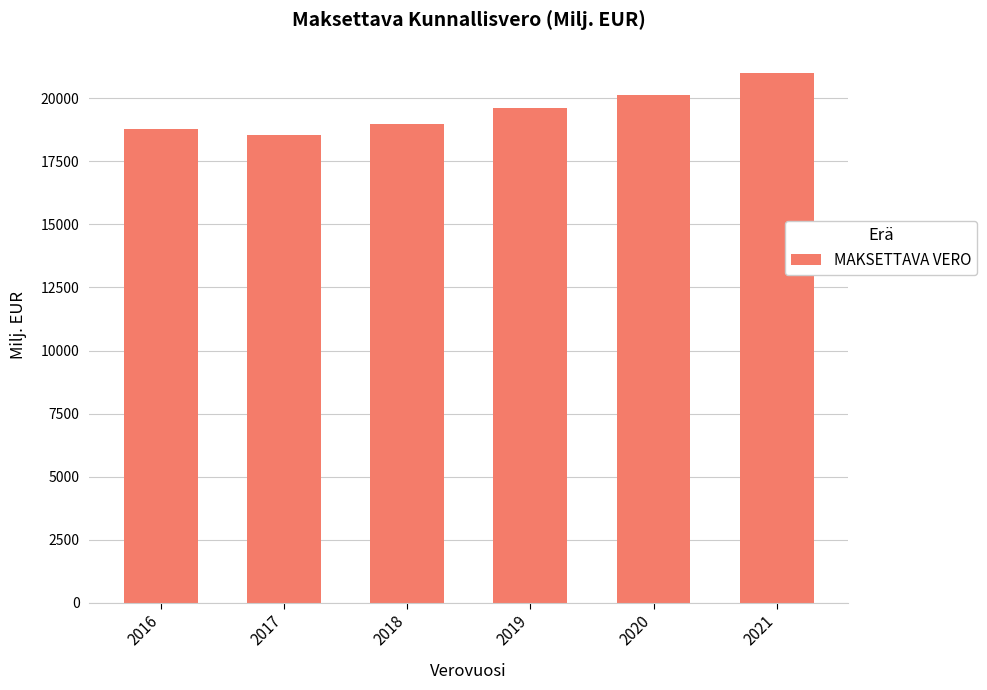

Reading right to left, transcribe all the data shown in this chart.

20996.7	20126.1	19625.6	18975.0	18528.5	18785.2